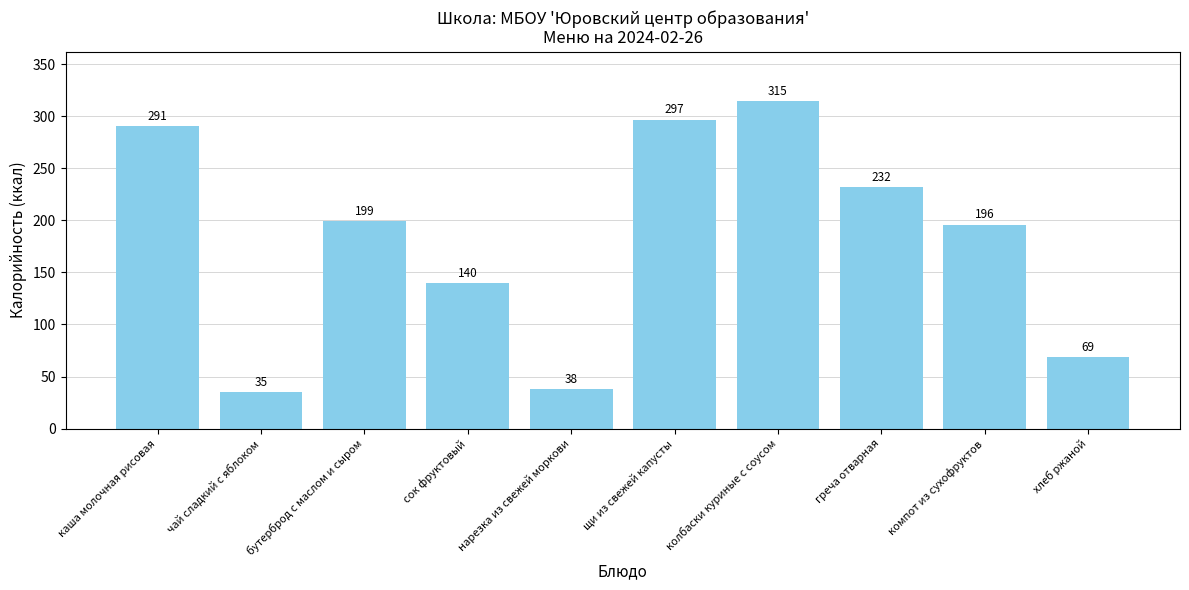

List the labels in order of value, largest first.

колбаски куриные с соусом, щи из свежей капусты, каша молочная рисовая, греча отварная, бутерброд с маслом и сыром, компот из сухофруктов, сок фруктовый, хлеб ржаной, нарезка из свежей моркови, чай сладкий с яблоком